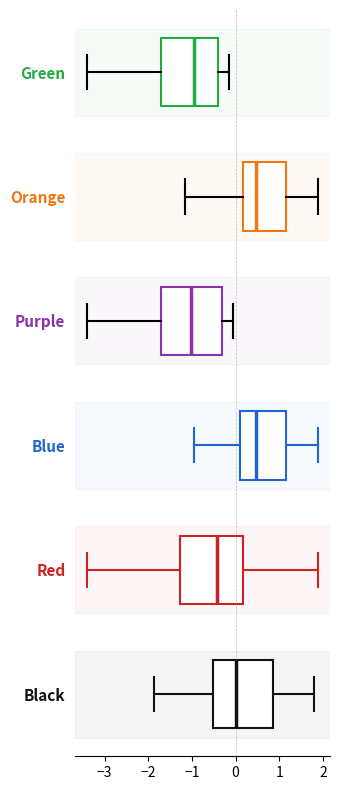

Reading bottom to top, transcribe this box plot: for each box, give where its median line is, the range the box spans, and where its two whiskers end, as read against the x-axis. The values are not printed on the chart, so give them approximately, as read against the axis.

Black: median 0.0, box -0.5 to 0.9, whiskers -1.9 to 1.8
Red: median -0.4, box -1.3 to 0.2, whiskers -3.4 to 1.9
Blue: median 0.5, box 0.1 to 1.2, whiskers -1.0 to 1.9
Purple: median -1.0, box -1.7 to -0.3, whiskers -3.4 to -0.1
Orange: median 0.5, box 0.2 to 1.2, whiskers -1.2 to 1.9
Green: median -1.0, box -1.7 to -0.4, whiskers -3.4 to -0.2